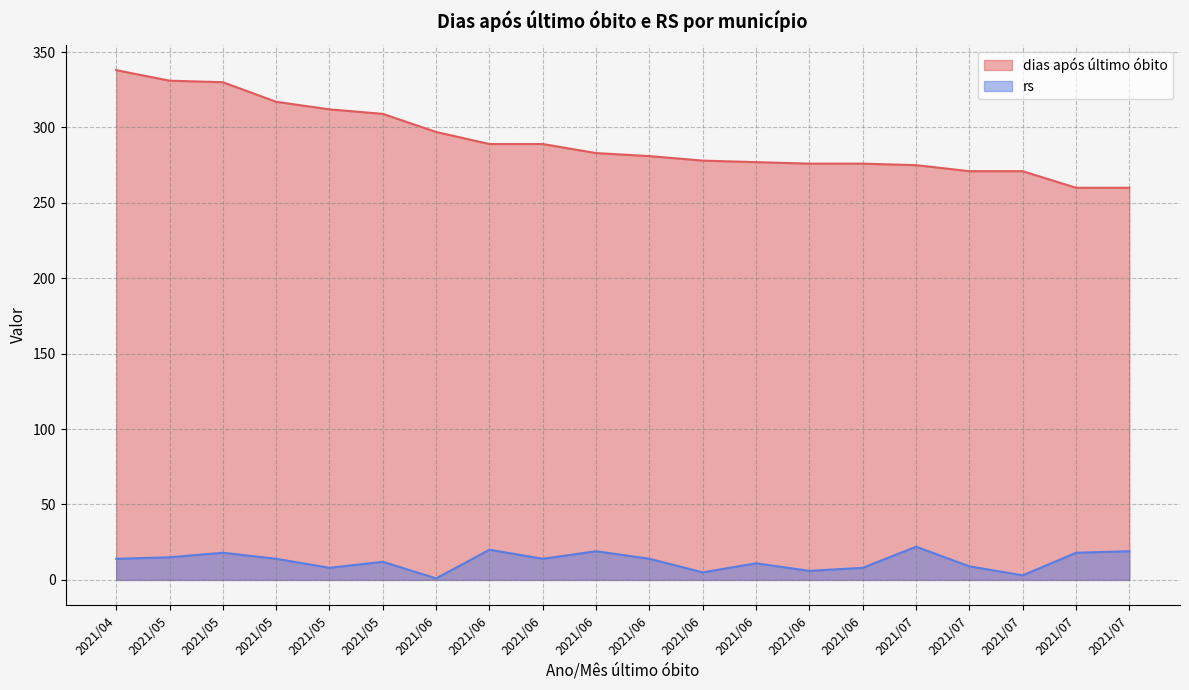

True or false: rs and dias após último óbito intersect in this chart.

False